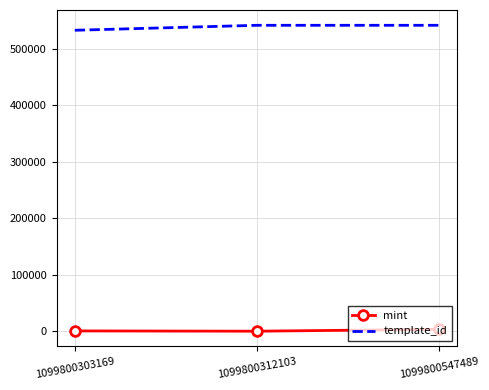

Which series has the largest total across all categories?

template_id